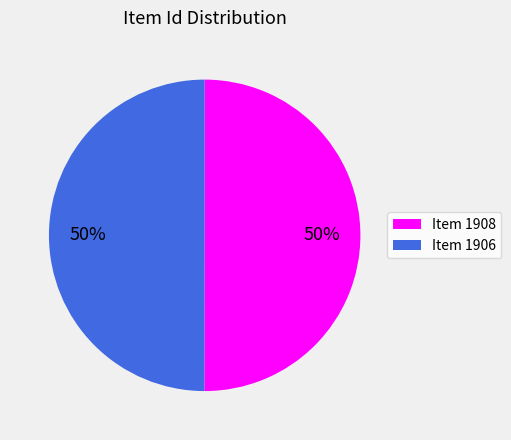

Count the number of slices in the pie.

2